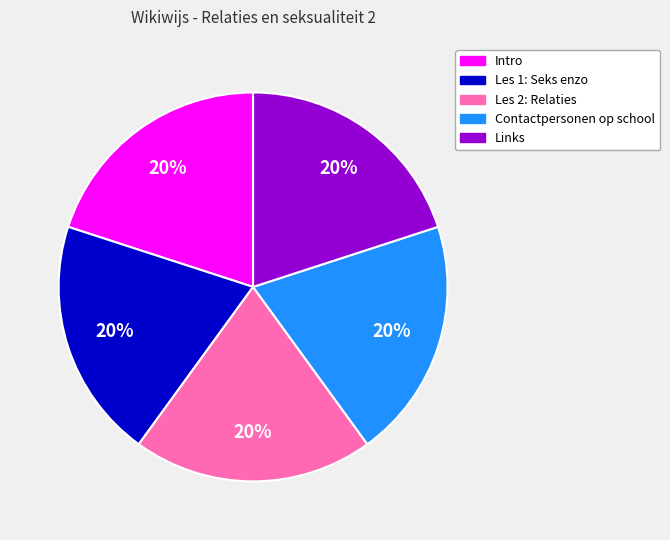

To the nearest percent, what is the average slice percentage?

20%